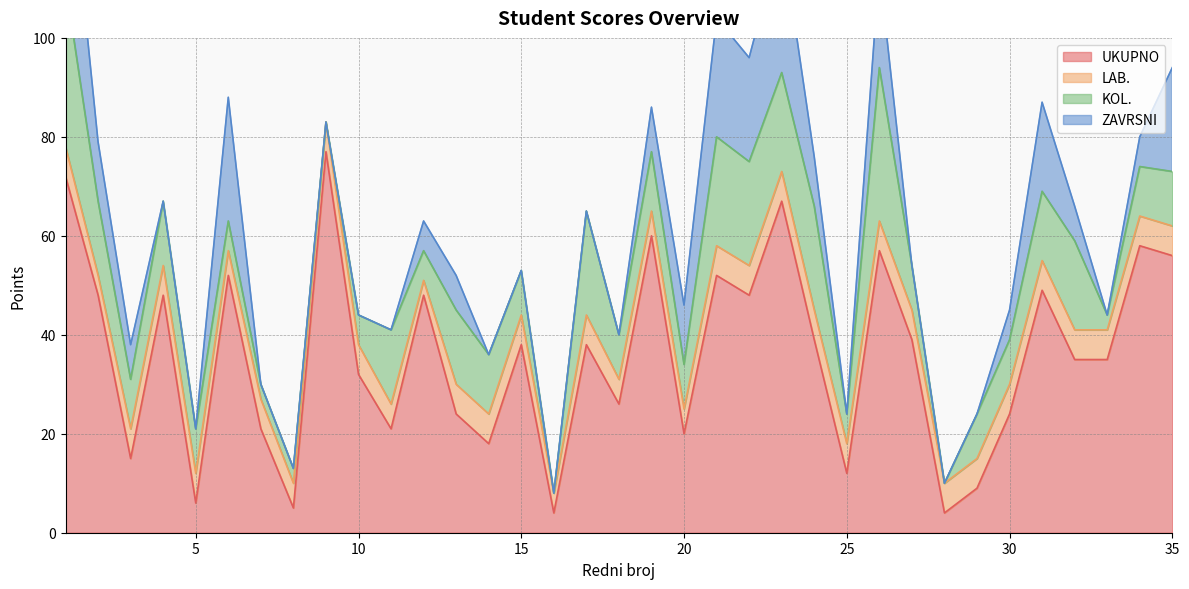

Reading left to right, extract all data points from this chart.

UKUPNO: 72	48	15	48	6	52	21	5	77	32	21	48	24	18	38	4	38	26	60	20	52	48	67	39	12	57	39	4	9	24	49	35	35	58	56
LAB.: 6	4	6	6	6	5	6	5	6	6	5	3	6	6	6	4	6	5	5	5	6	6	6	6	6	6	6	6	6	6	6	6	6	6	6
KOL.: 33	15	10	13	9	6	3	3	0	6	15	6	15	12	9	0	21	9	12	9	22	21	20	21	6	31	9	0	9	9	14	18	3	10	11
ZAVRSNI: 33	12	7	0	0	25	0	0	0	0	0	6	7	0	0	0	0	0	9	12	24	21	28	10	0	20	0	0	0	6	18	7	0	6	21